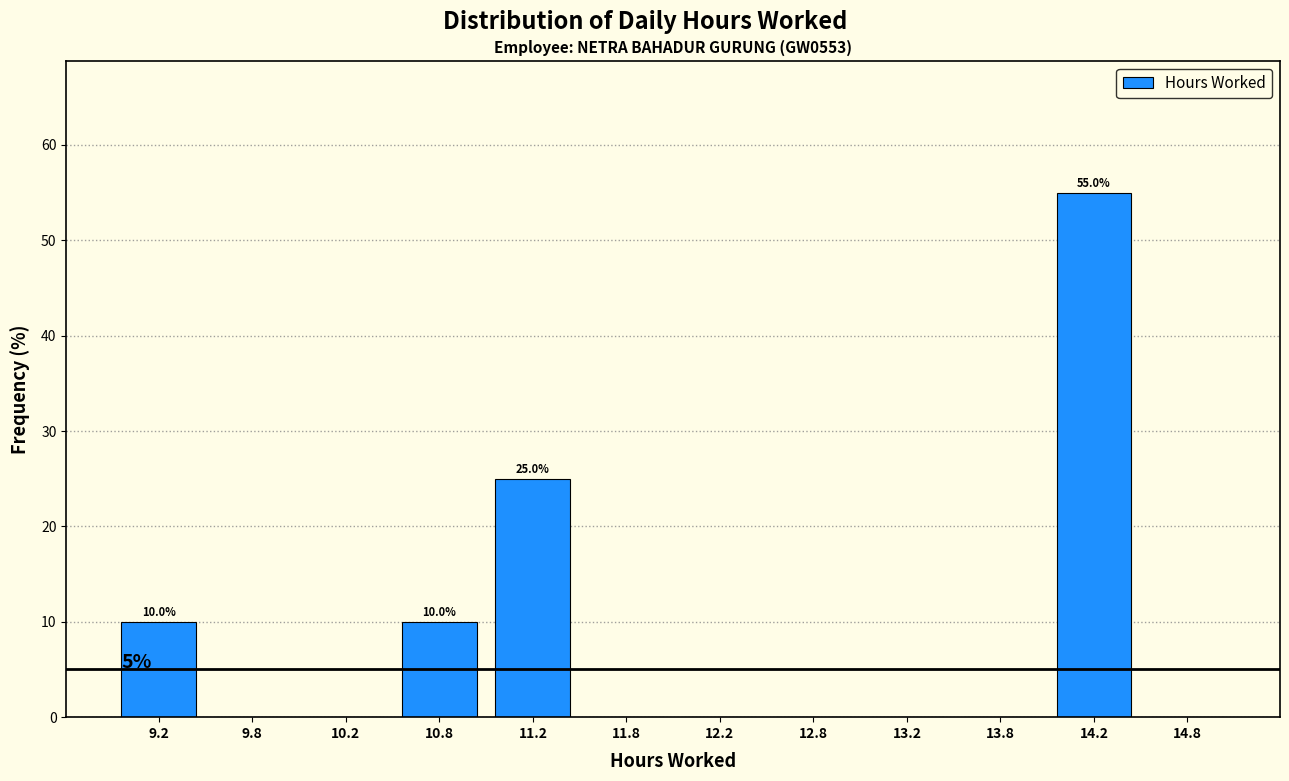

Over which range of the x-axis is the bar tallest?

14.0 to 14.5